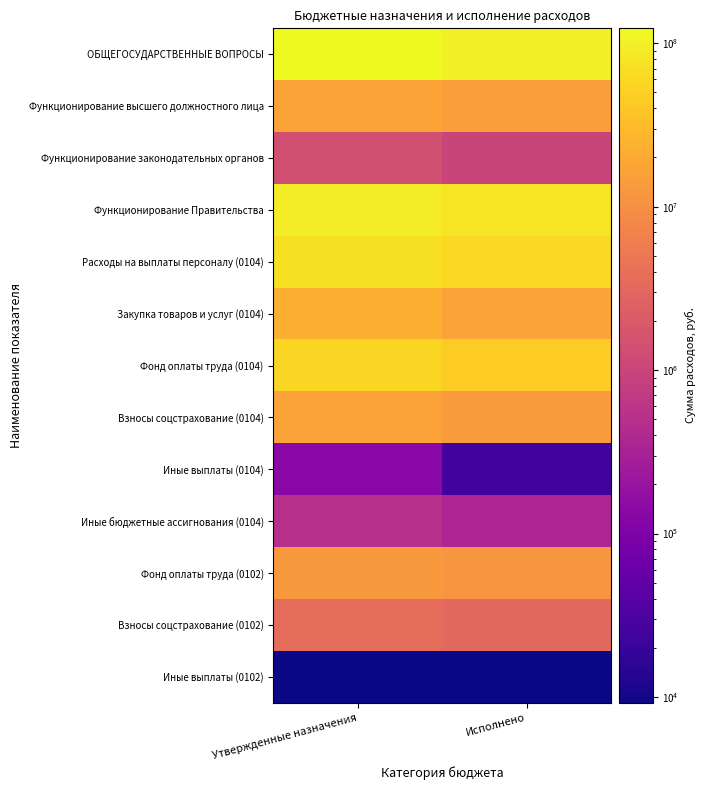

Reading left to right, what are all the values shown in this chart?

ОБЩЕГОСУДАРСТВЕННЫЕ ВОПРОСЫ: Утвержденные назначения=123337892.5	Исполнено=102236266.7
Функционирование высшего должностного лица: Утвержденные назначения=16682227.7	Исполнено=14787553.3
Функционирование законодательных органов: Утвержденные назначения=1396600.0	Исполнено=1014891.0
Функционирование Правительства: Утвержденные назначения=94410324.8	Исполнено=77972972.8
Расходы на выплаты персоналу (0104): Утвержденные назначения=71343829.0	Исполнено=60480456.0
Закупка товаров и услуг (0104): Утвержденные назначения=22564258.6	Исполнено=17136387.3
Фонд оплаты труда (0104): Утвержденные назначения=54625759.0	Исполнено=46969017.4
Взносы соцстрахование (0104): Утвержденные назначения=16585630.1	Исполнено=13486447.6
Иные выплаты (0104): Утвержденные назначения=132440.0	Исполнено=24991.0
Иные бюджетные ассигнования (0104): Утвержденные назначения=502237.1	Исполнено=356129.4
Фонд оплаты труда (0102): Утвержденные назначения=13044624.0	Исполнено=11590220.1
Взносы соцстрахование (0102): Утвержденные назначения=3628381.0	Исполнено=3188110.5
Иные выплаты (0102): Утвержденные назначения=9222.7	Исполнено=9222.7